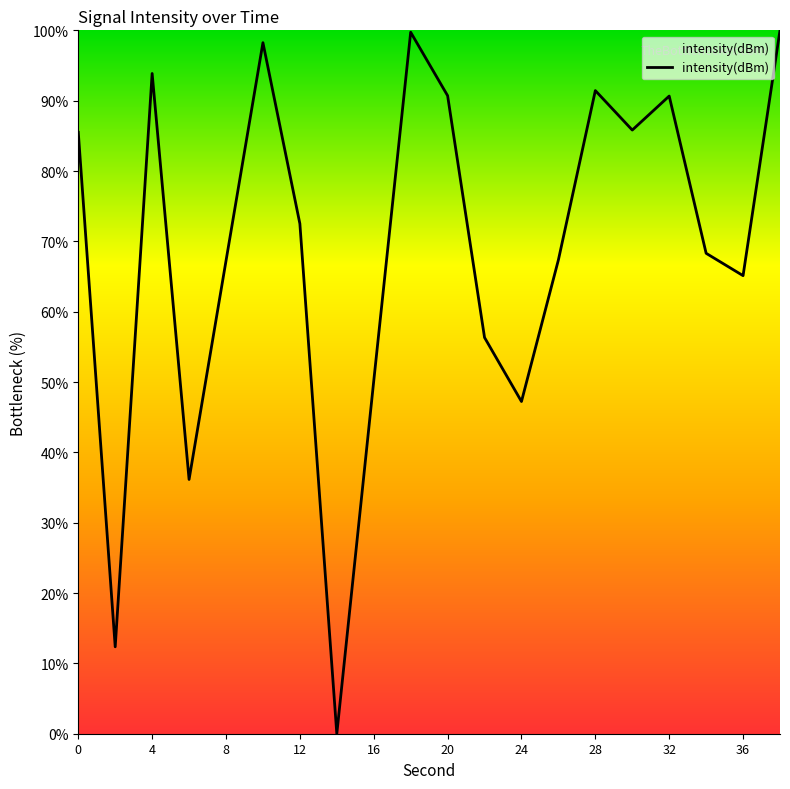

What is the greatest value displayed?

100.0